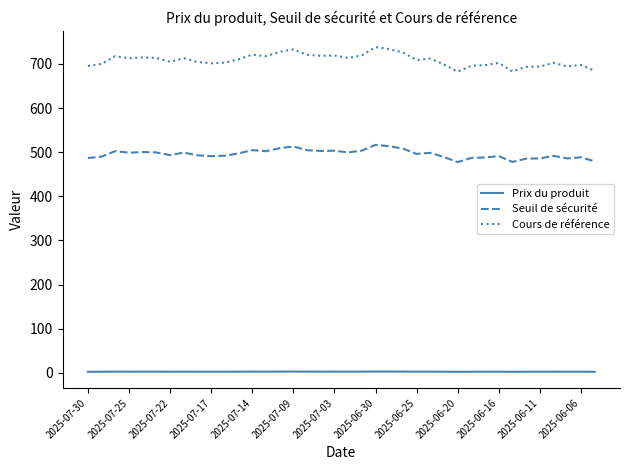

True or false: Seuil de sécurité and Prix du produit cross at least once.

False